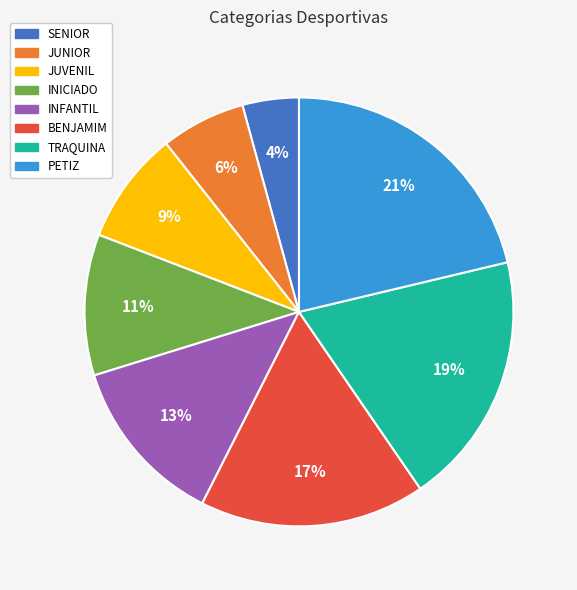

Count the number of slices in the pie.

8